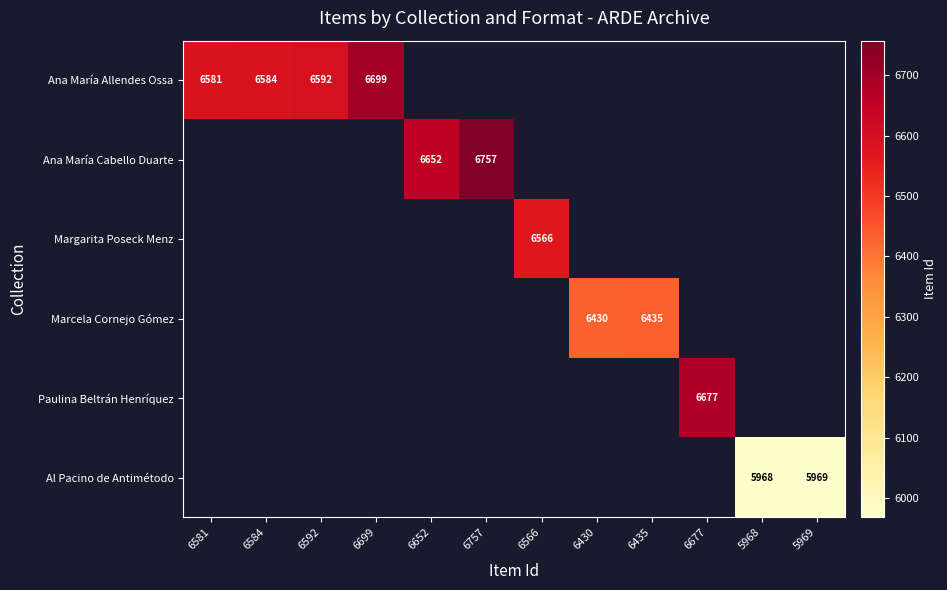

What is the maximum value shown in the chart?

6757.0